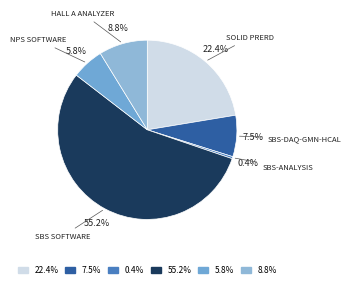

Which slice represents more than half of the pie?

55.2%